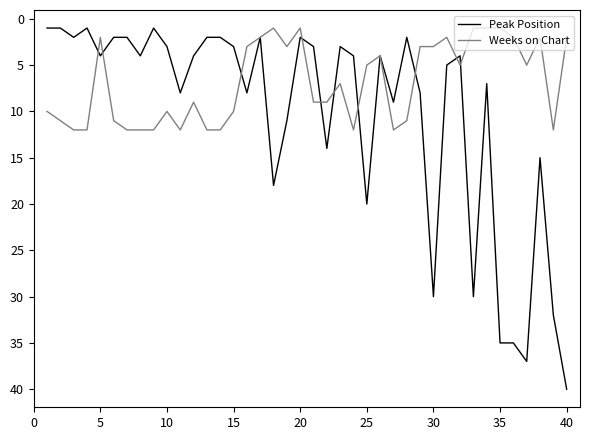

What is the difference between the maximum and second lowest values in the Peak Position series?

39